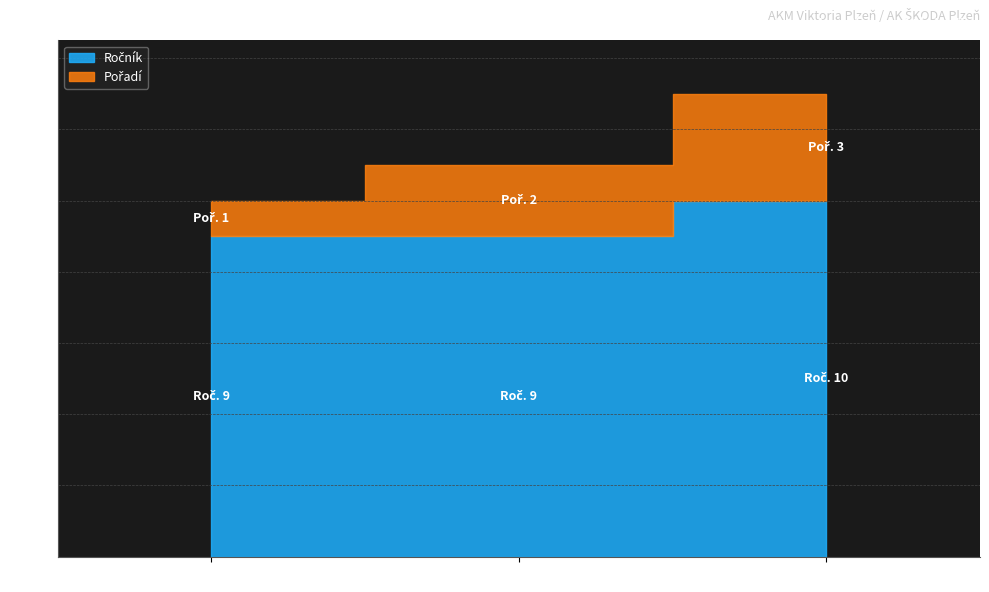

What is the average value of the Pořadí series?

2